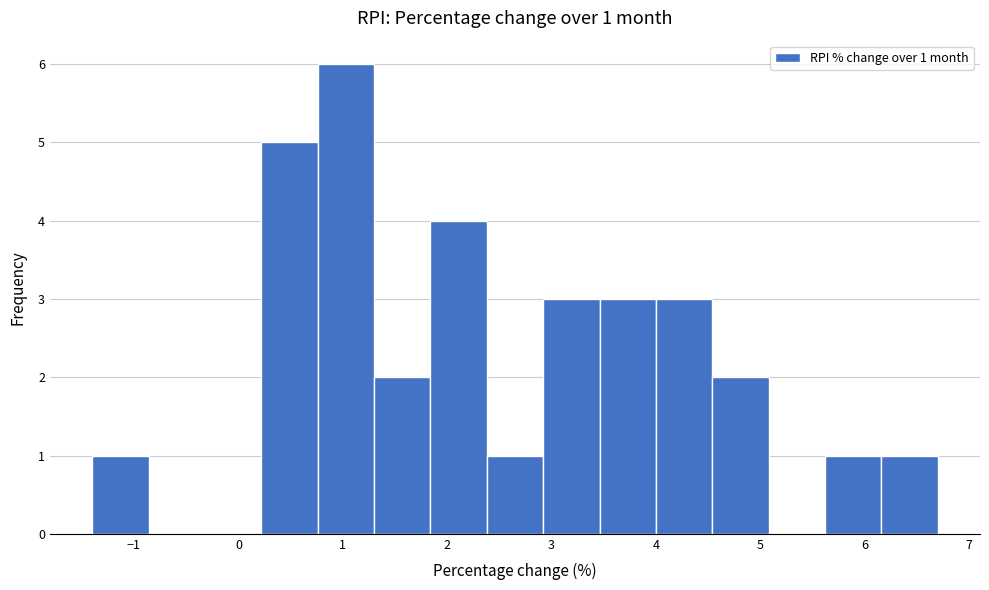

Over which range of the x-axis is the bar tallest?

0.76 to 1.30